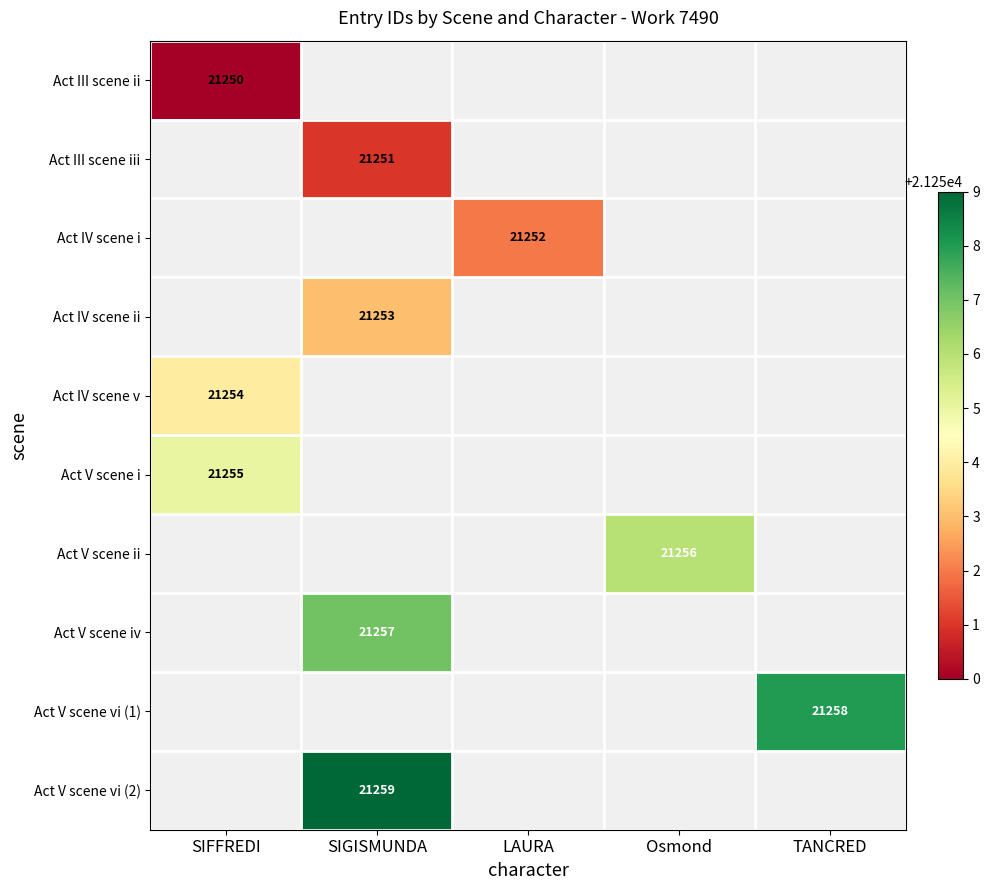

How many distinct data groups are displayed?

10